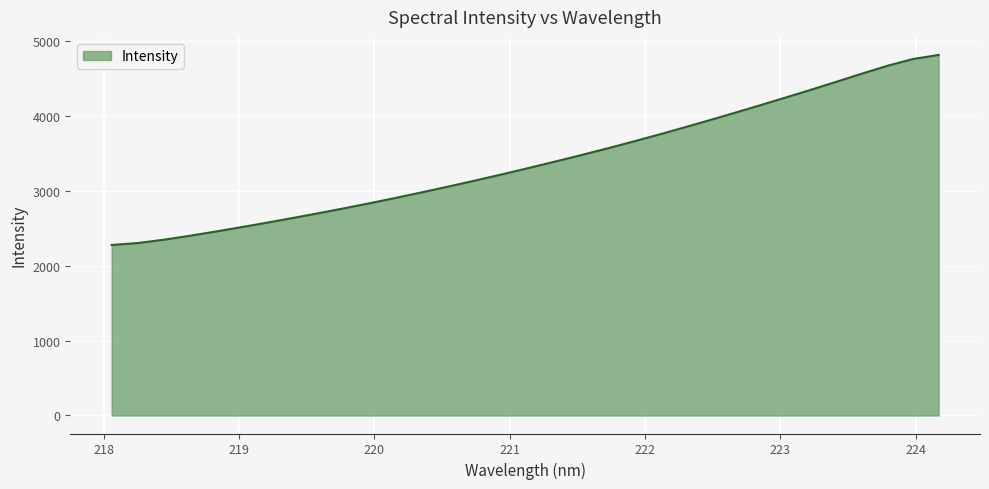

What is the smallest value displayed?

2277.9